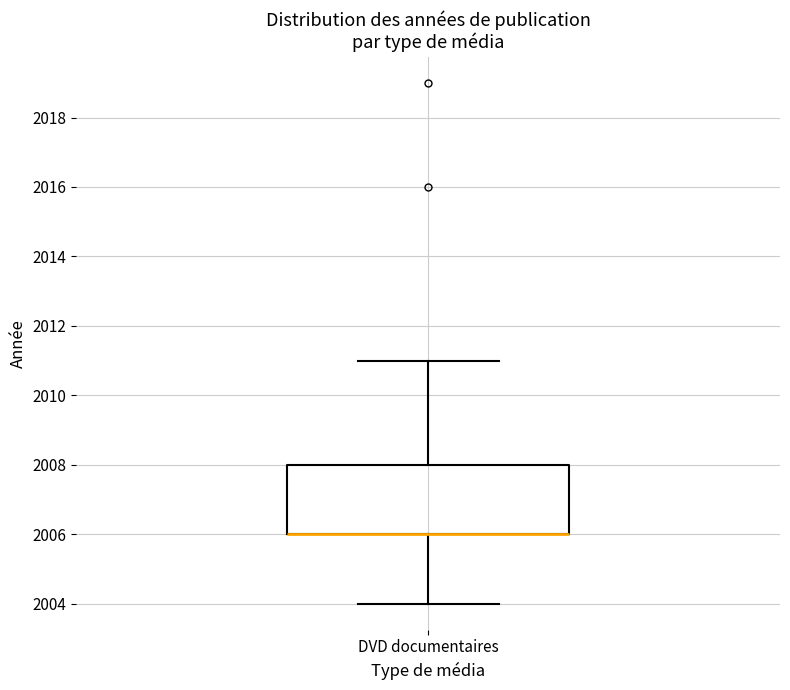

Where is the lower edge of the box for DVD documentaires on the y-axis? The values are not printed on the chart, so give them approximately, as read against the axis.

2006